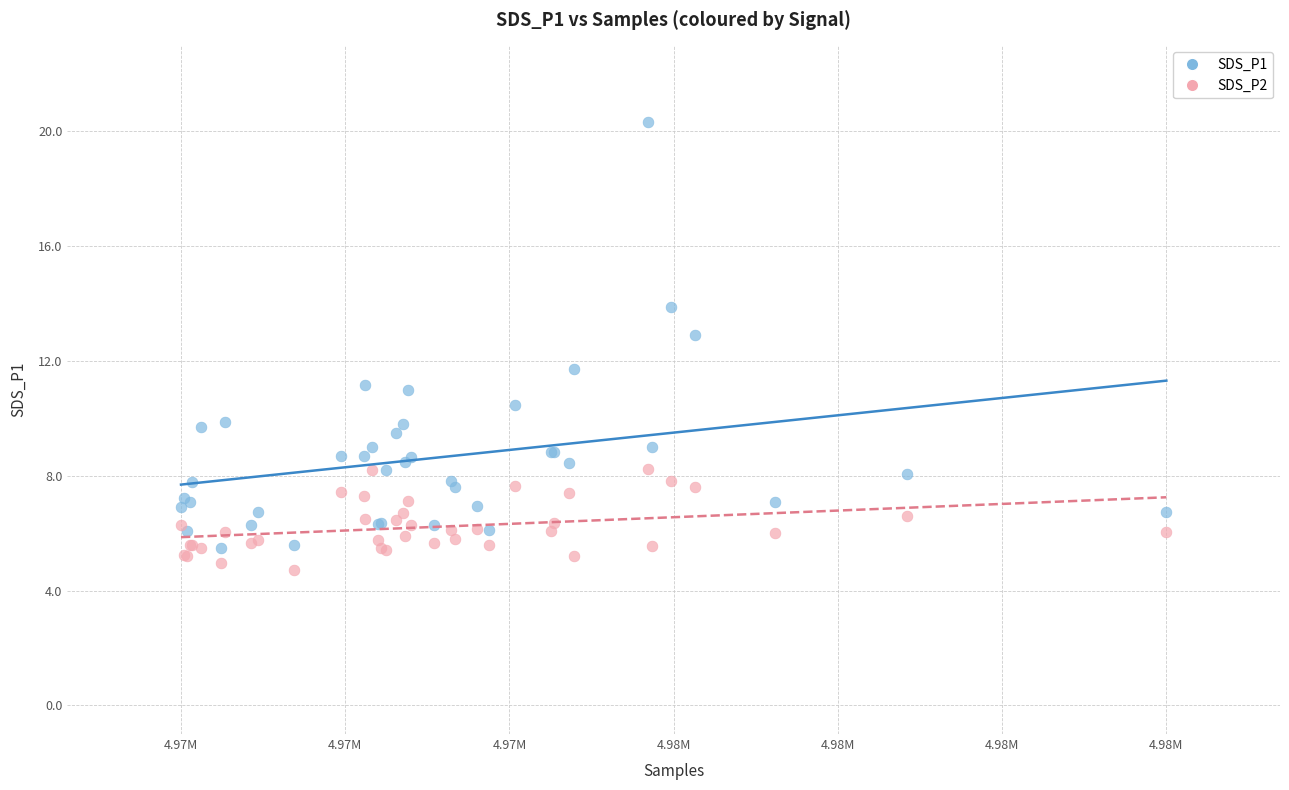

Which series contains the highest Y value?

SDS_P1